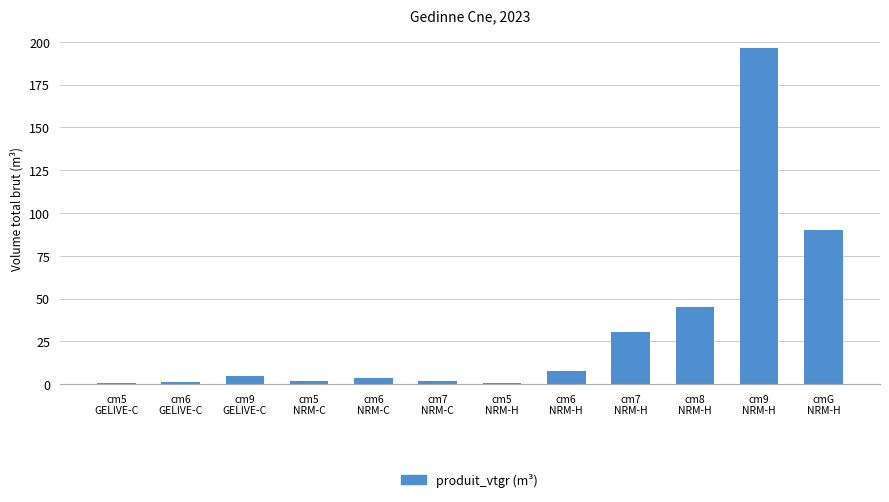

Count the number of values greater than 5.

6